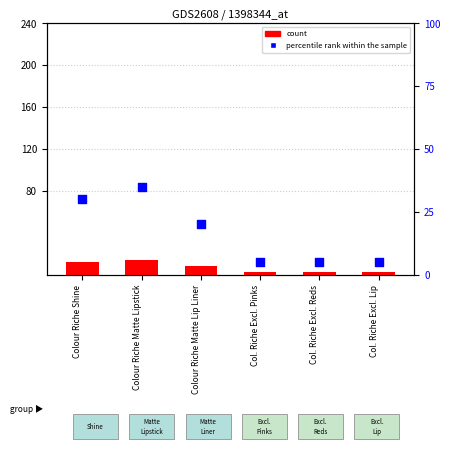

At which category is the sum across all series the highest?

Colour Riche Matte Lipstick